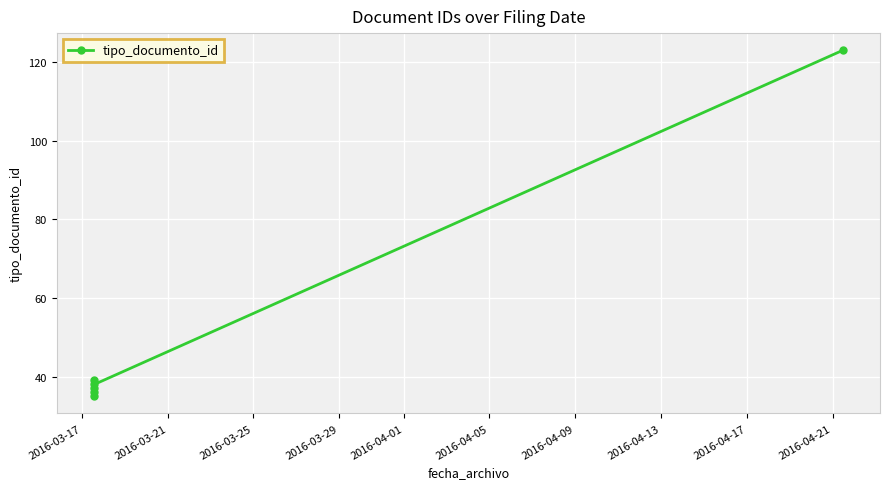

How many lines are shown in the chart?

1